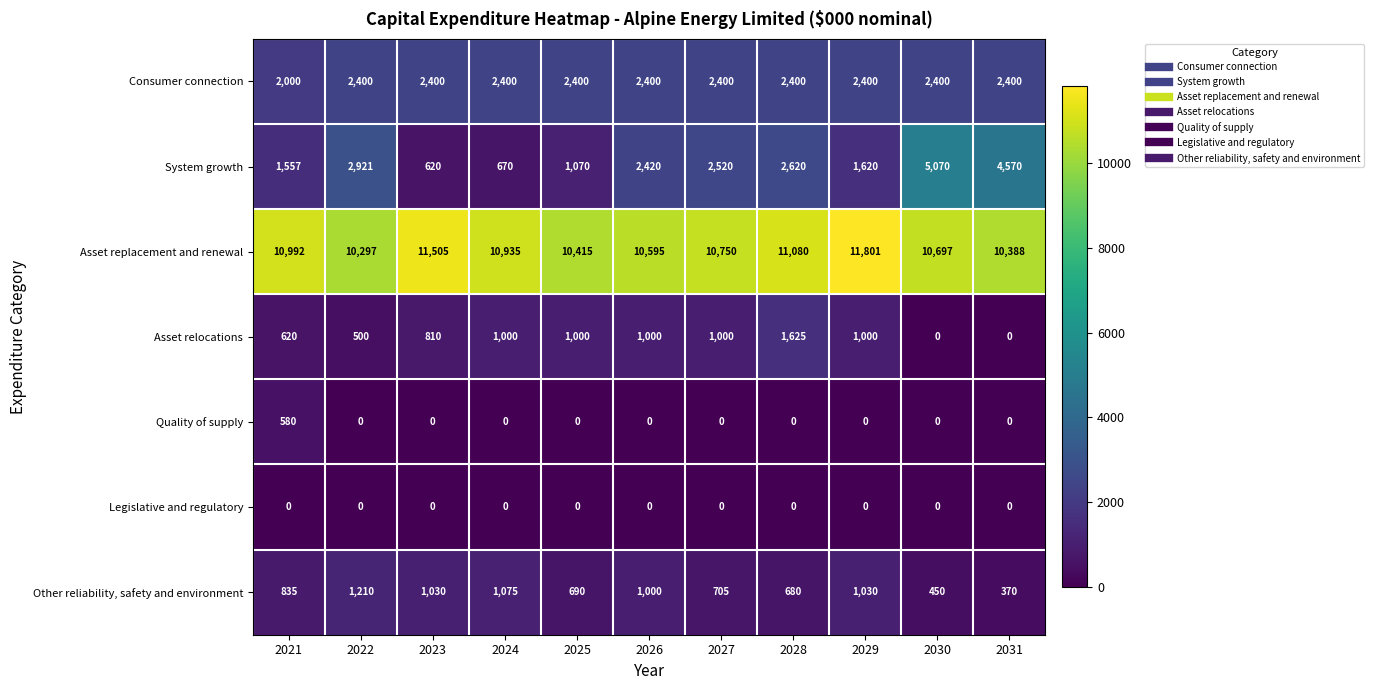

What is the total value across all series at 2027?

17375